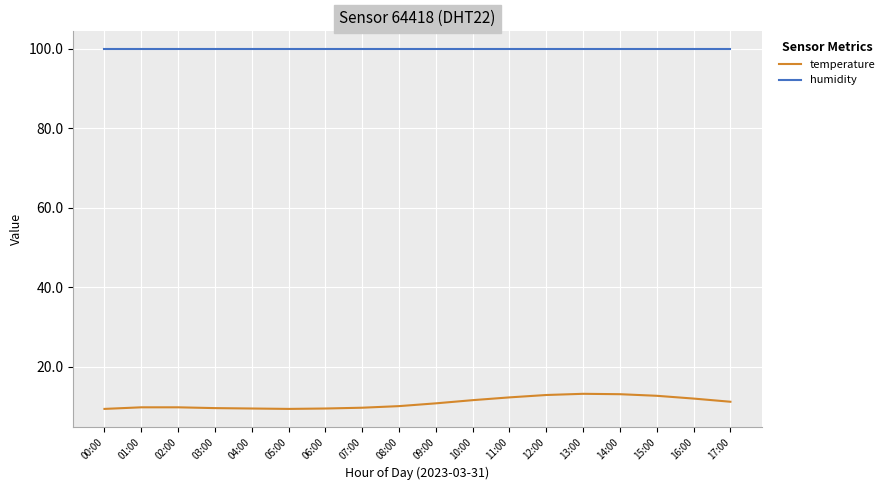

At 14:00, list the series in order from smallest to largest.

temperature, humidity